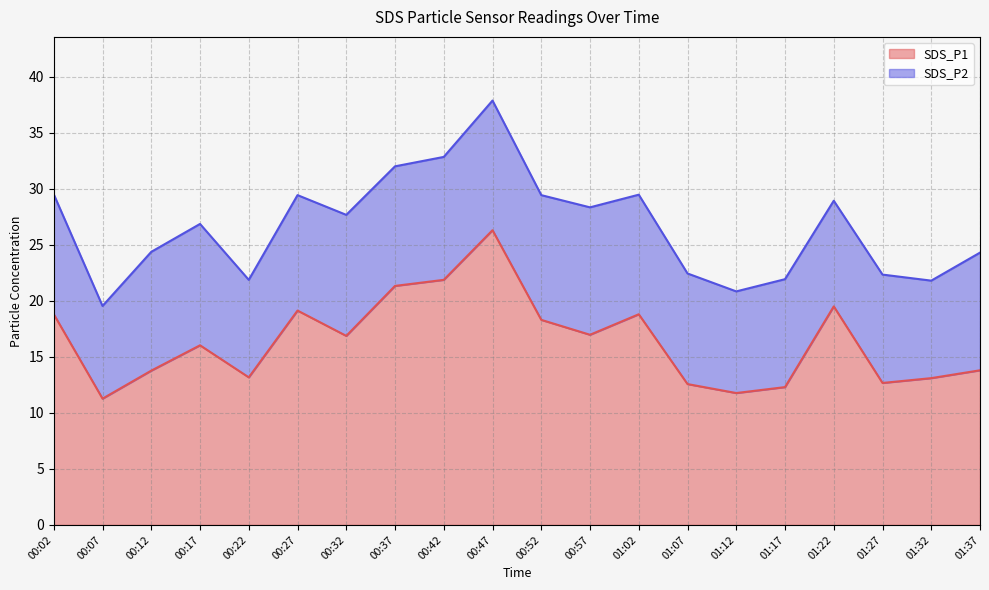

At which category is the sum across all series the highest?

00:47